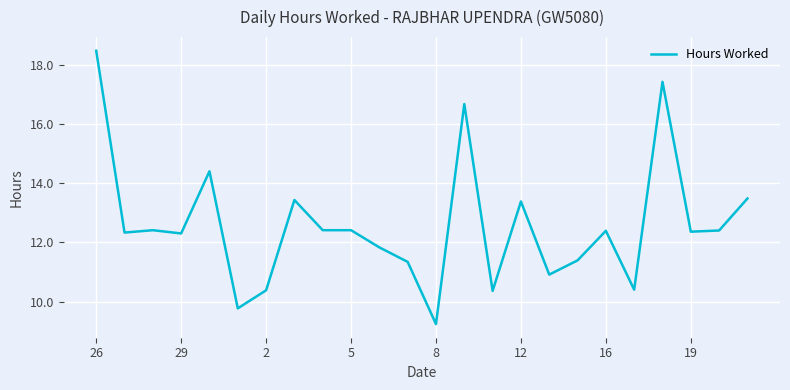

What is the greatest value displayed?

18.5